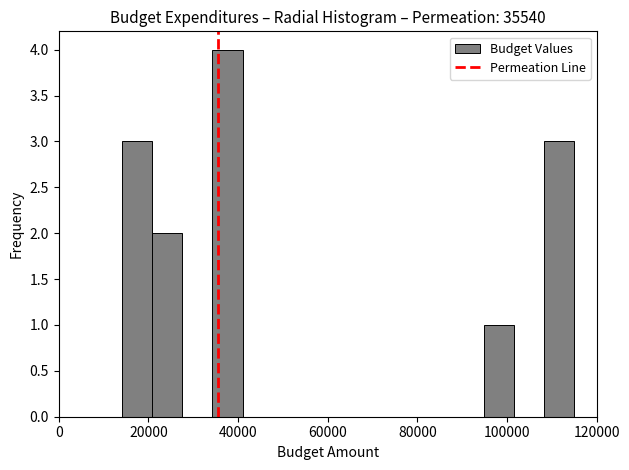

Read against the x-axis, roughly where is the centre of the tallest bar?

38000